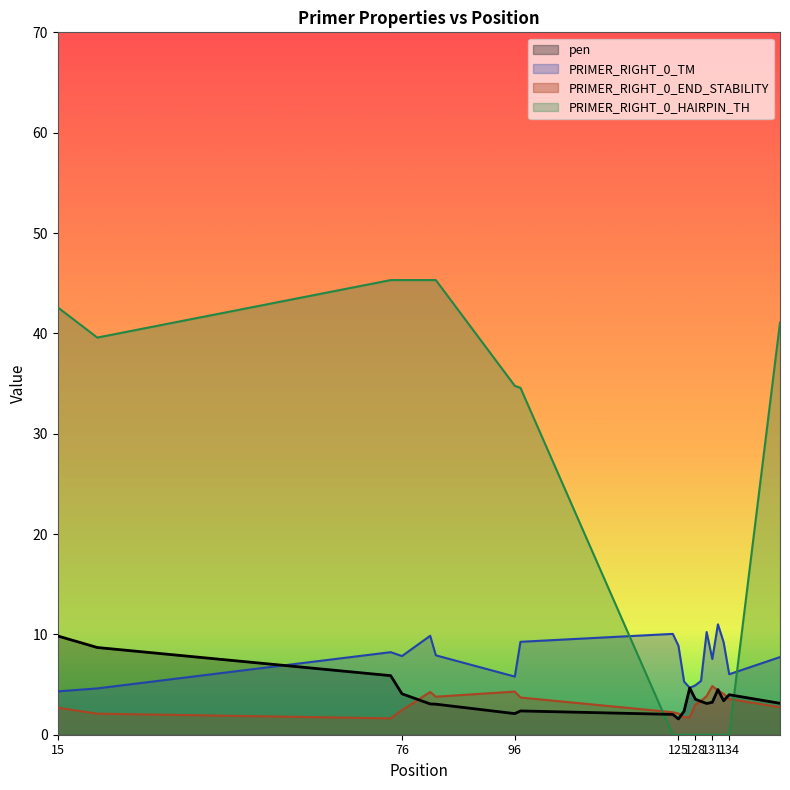

Reading right to left, what are all the values shown in this chart?

pen: 3.1	4.0	3.4	4.5	3.2	3.1	3.3	3.5	4.7	2.4	1.6	2.0	2.4	2.1	3.0	3.1	4.1	5.9	8.7	9.8
PRIMER_RIGHT_0_TM: 7.7	6.0	9.2	11.0	7.5	10.2	5.4	4.9	4.7	5.3	8.9	10.0	9.3	5.8	7.9	9.9	7.8	8.2	4.6	4.3
PRIMER_RIGHT_0_END_STABILITY: 2.7	3.6	4.1	4.4	4.8	3.9	3.4	3.0	1.8	1.7	2.1	2.2	3.7	4.3	3.8	4.3	2.5	1.6	2.1	2.7
PRIMER_RIGHT_0_HAIRPIN_TH: 41.1	0.0	0.0	0.0	0.0	0.0	0.0	0.0	0.0	0.0	0.0	0.0	34.6	34.8	45.3	45.3	45.3	45.3	39.6	42.6